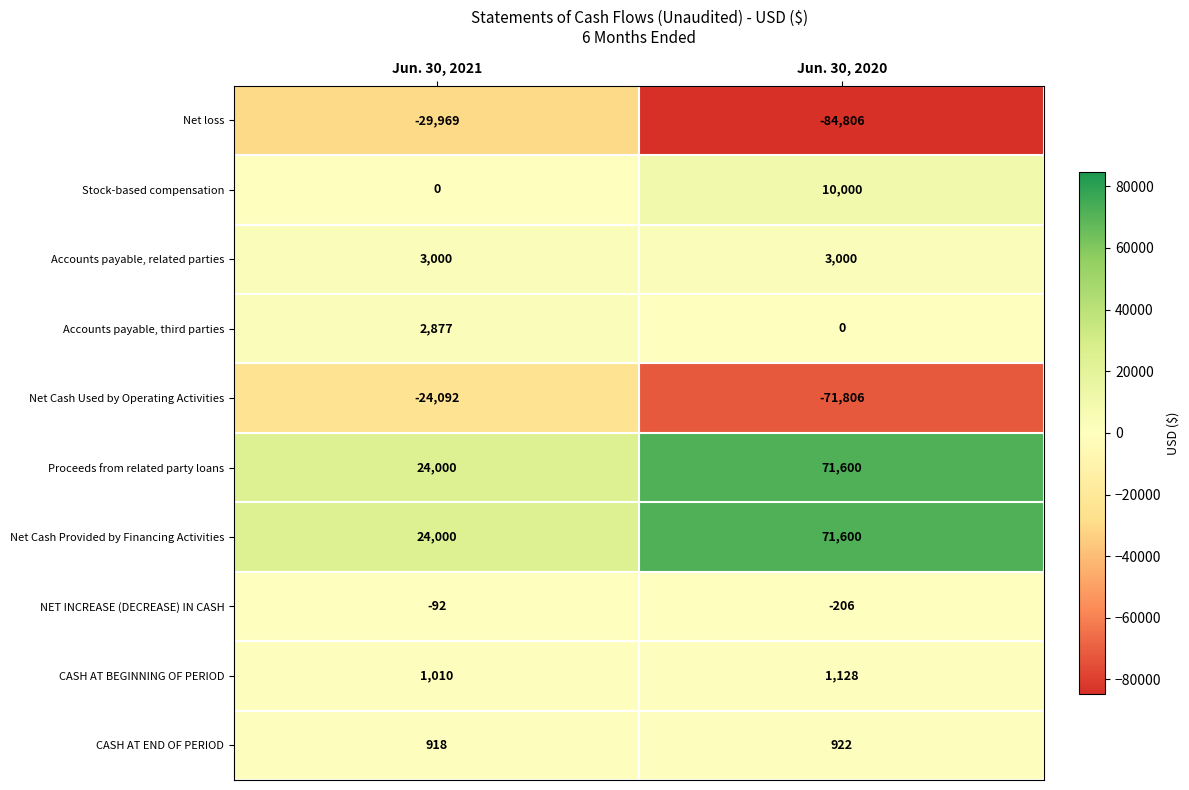

Reading left to right, extract all data points from this chart.

Net loss: Jun. 30, 2021=-29969	Jun. 30, 2020=-84806
Stock-based compensation: Jun. 30, 2021=0	Jun. 30, 2020=10000
Accounts payable, related parties: Jun. 30, 2021=3000	Jun. 30, 2020=3000
Accounts payable, third parties: Jun. 30, 2021=2877	Jun. 30, 2020=0
Net Cash Used by Operating Activities: Jun. 30, 2021=-24092	Jun. 30, 2020=-71806
Proceeds from related party loans: Jun. 30, 2021=24000	Jun. 30, 2020=71600
Net Cash Provided by Financing Activities: Jun. 30, 2021=24000	Jun. 30, 2020=71600
NET INCREASE (DECREASE) IN CASH: Jun. 30, 2021=-92	Jun. 30, 2020=-206
CASH AT BEGINNING OF PERIOD: Jun. 30, 2021=1010	Jun. 30, 2020=1128
CASH AT END OF PERIOD: Jun. 30, 2021=918	Jun. 30, 2020=922